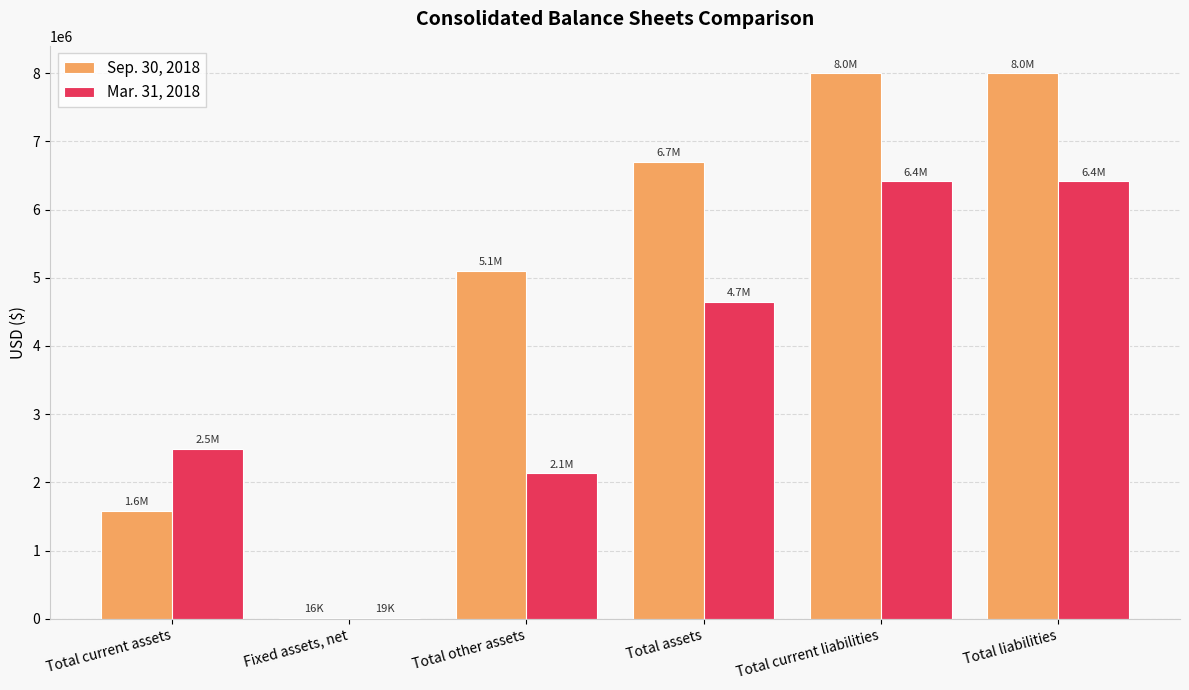

Is the value of Mar. 31, 2018 at Total other assets greater than the value of Sep. 30, 2018 at Total current liabilities?

No